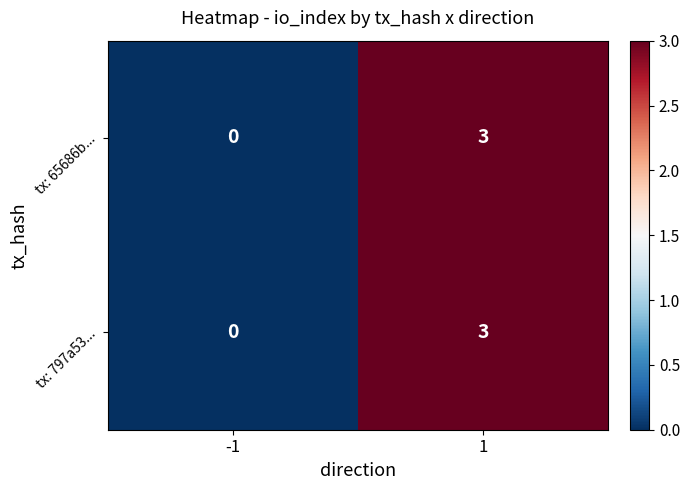

How many values in tx: 65686b... are above zero?

1